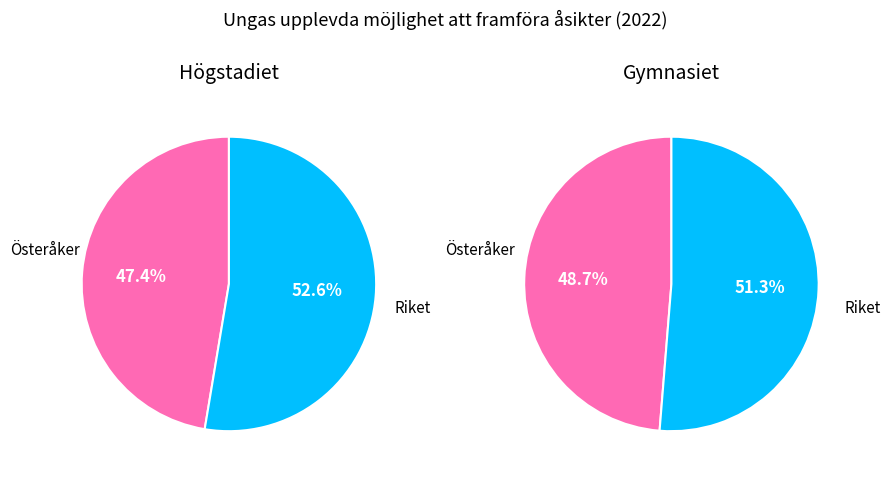

Is it true that Riket, högstadiet is 17% of the pie?

False